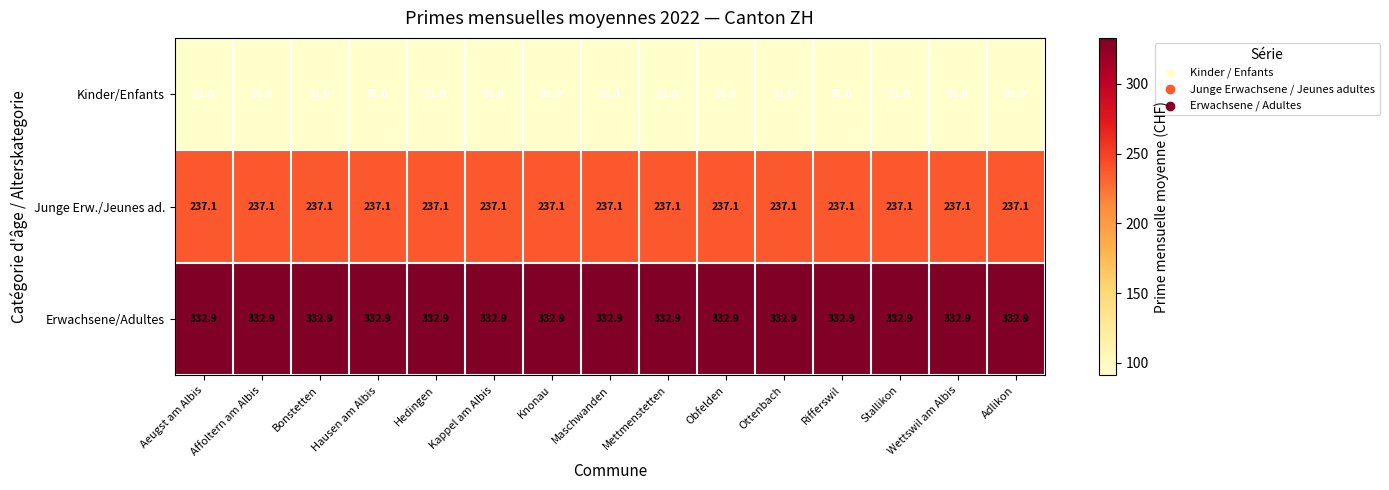

What is the difference between the highest and lowest values at Kappel am Albis?

241.9